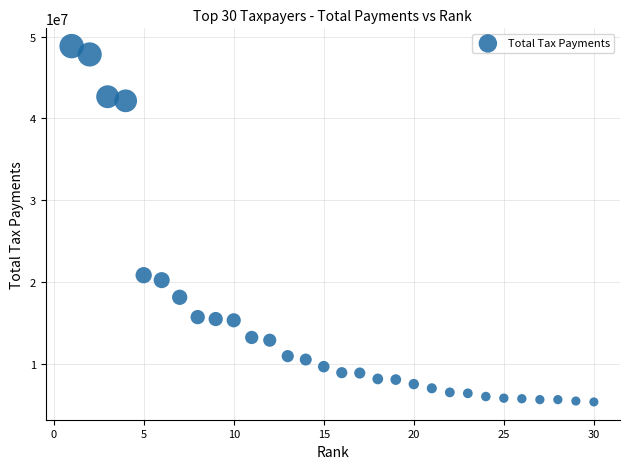

What is the range of X values (max minus min)?

29.0